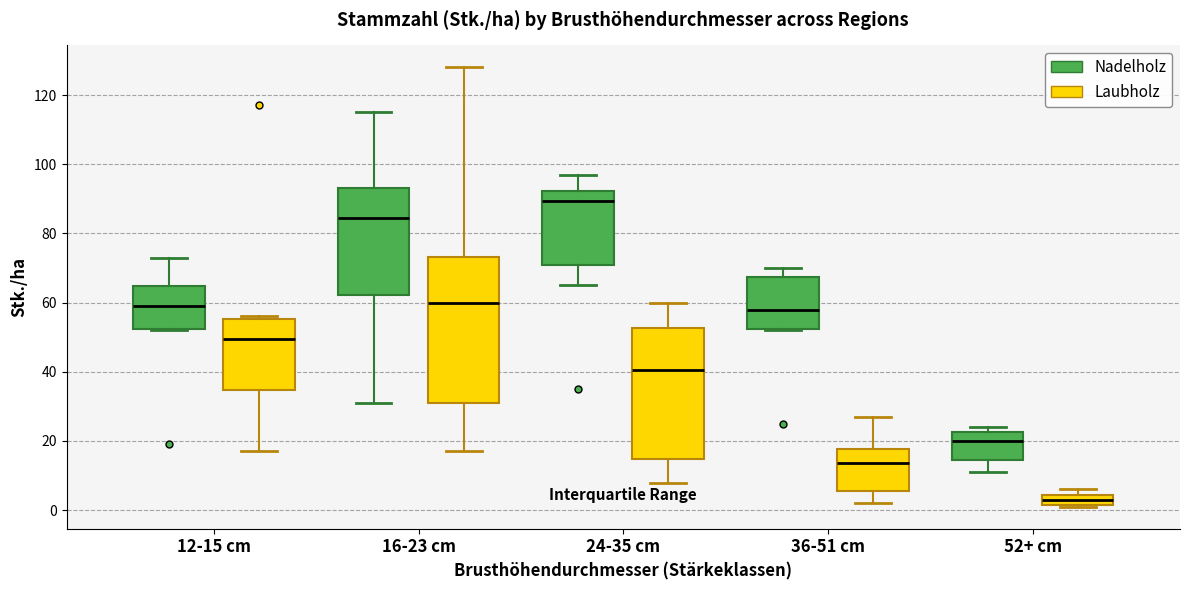

Which box's median line is the highest?

24-35 cm (Nadelholz)